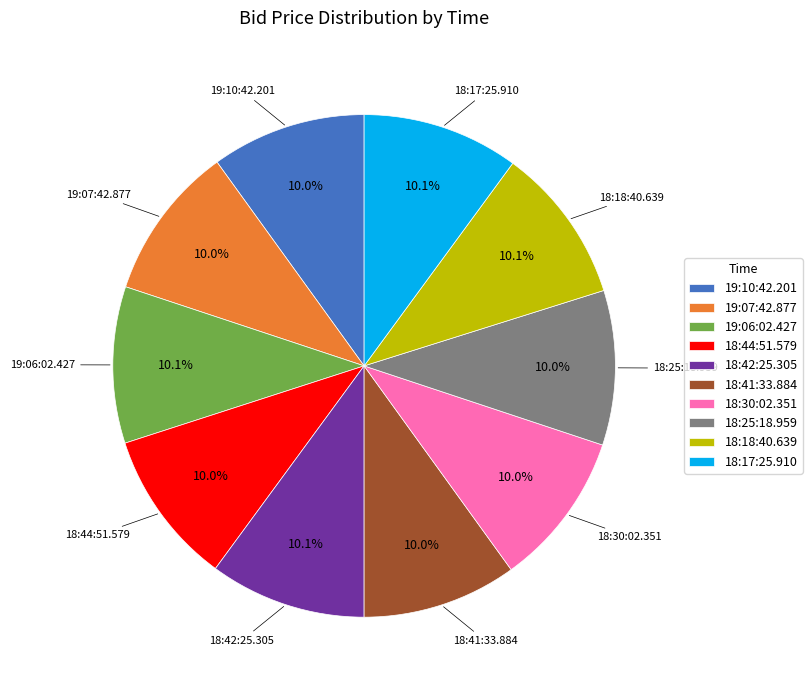

What percentage is the 18:17:25.910 slice, to the nearest percent?

10%